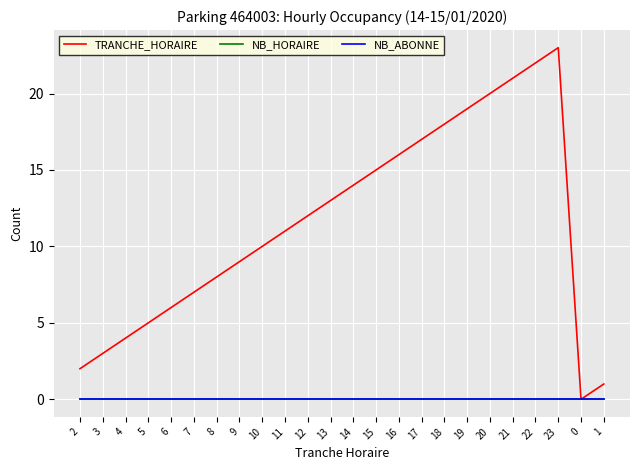

Does the chart display data point markers on the line(s)?

No